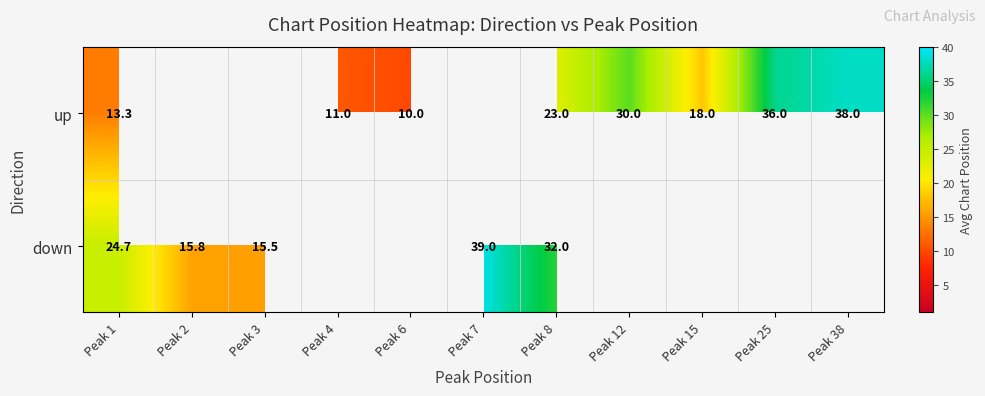

Between Peak 15 and Peak 38, which is larger?

Peak 38